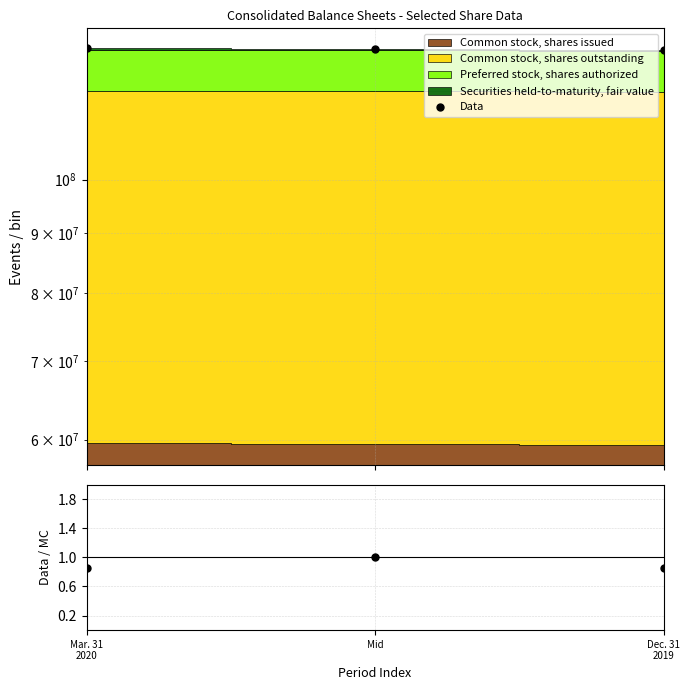

How many lines are shown in the chart?

2